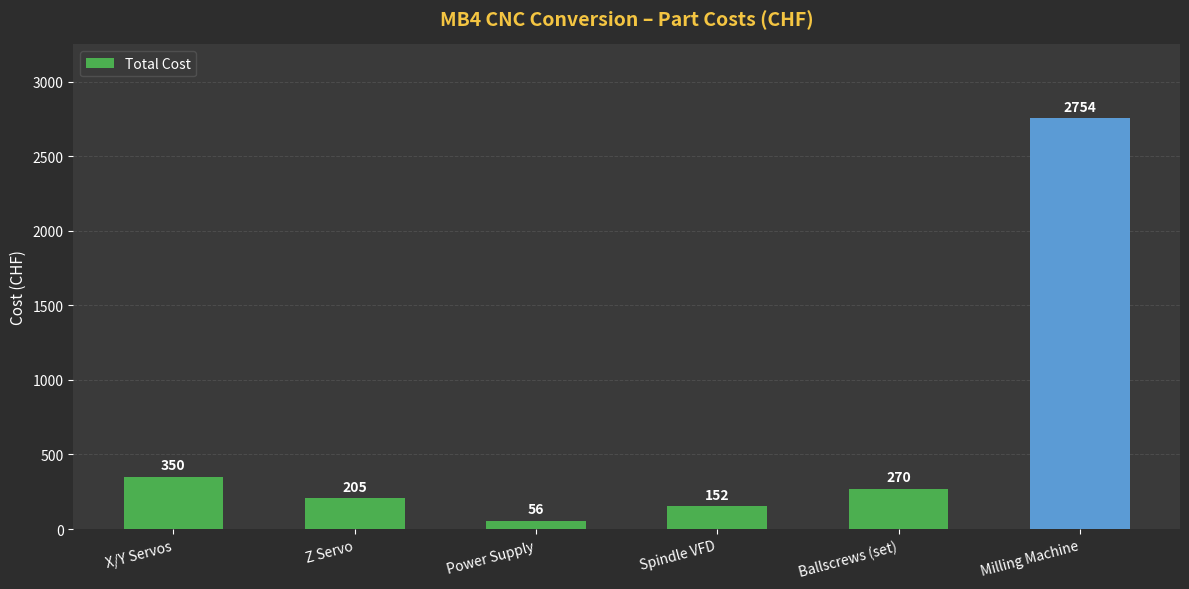

Reading right to left, what are all the values shown in this chart?

Milling Machine=2754	Ballscrews (set)=270	Spindle VFD=152	Power Supply=56	Z Servo=205	X/Y Servos=350